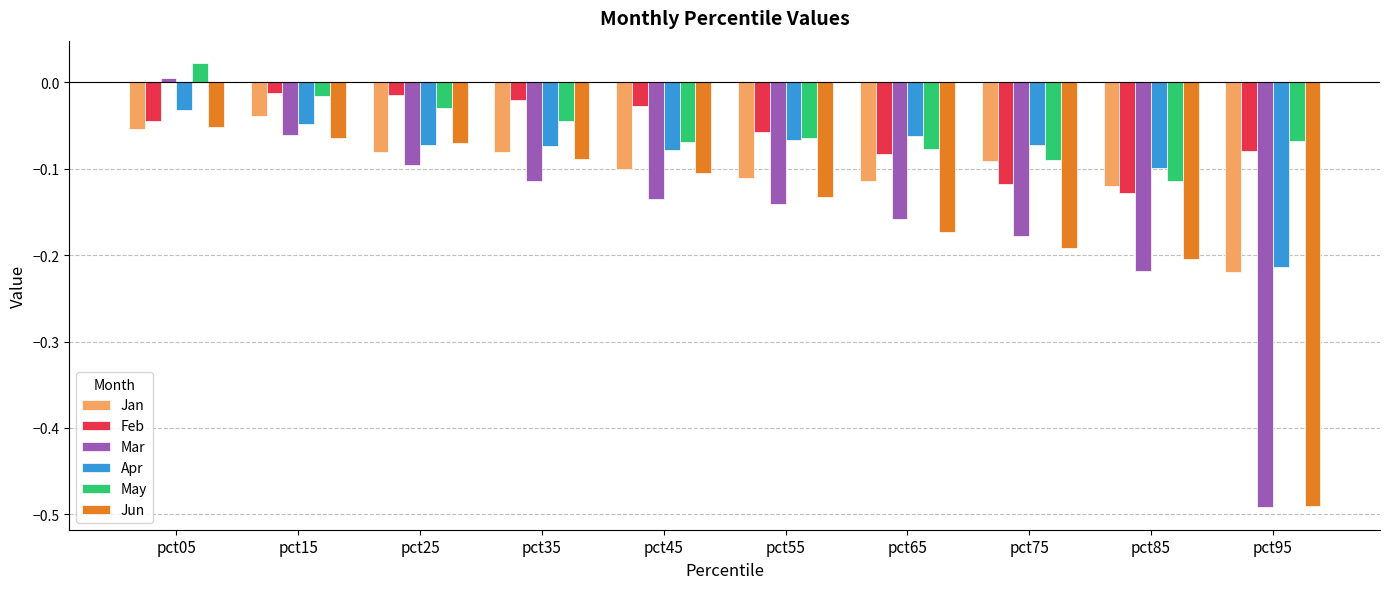

Which series has the widest spread of values?

Mar